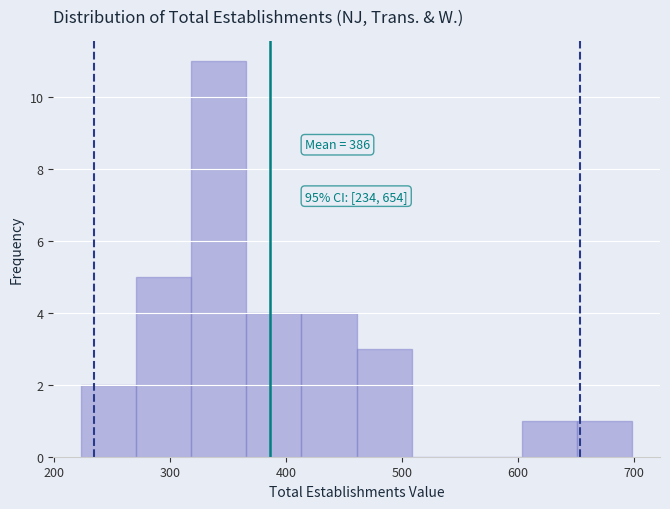

Over which range of the x-axis is the bar tallest?

320 to 370